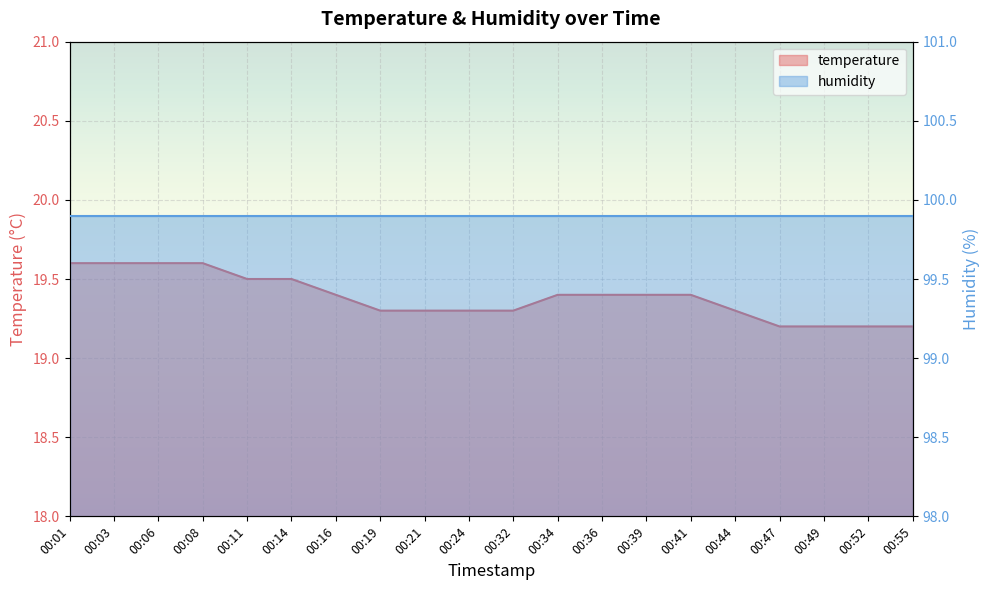

What is the sum of all values?

387.7